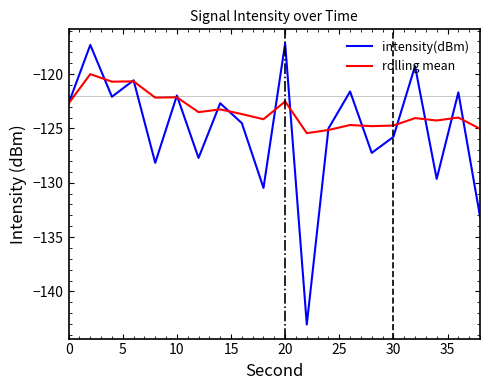

Which series has the widest spread of values?

intensity(dBm)